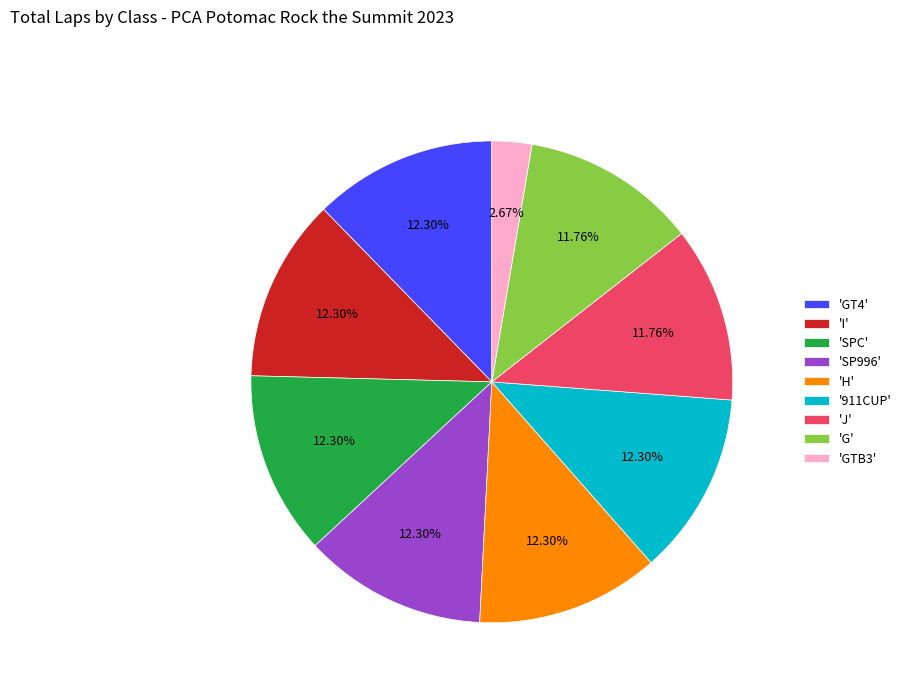

Is the sum of 'I' and 'GT4' greater than half?

No